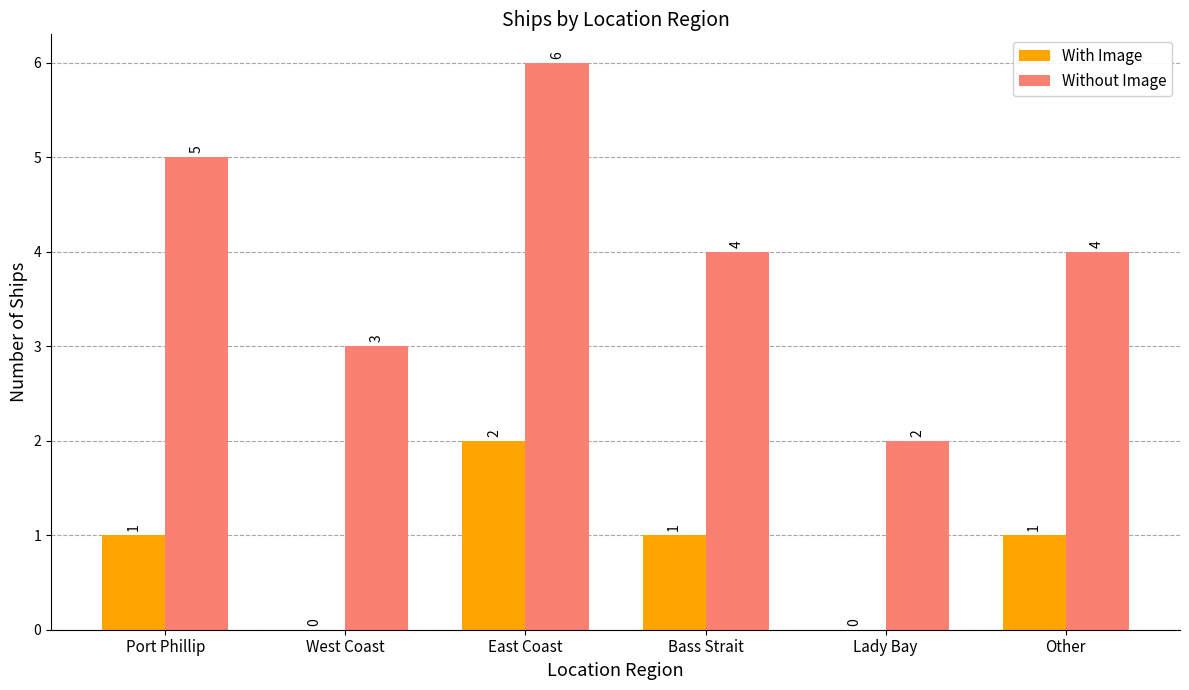

How many series are shown in this chart?

2